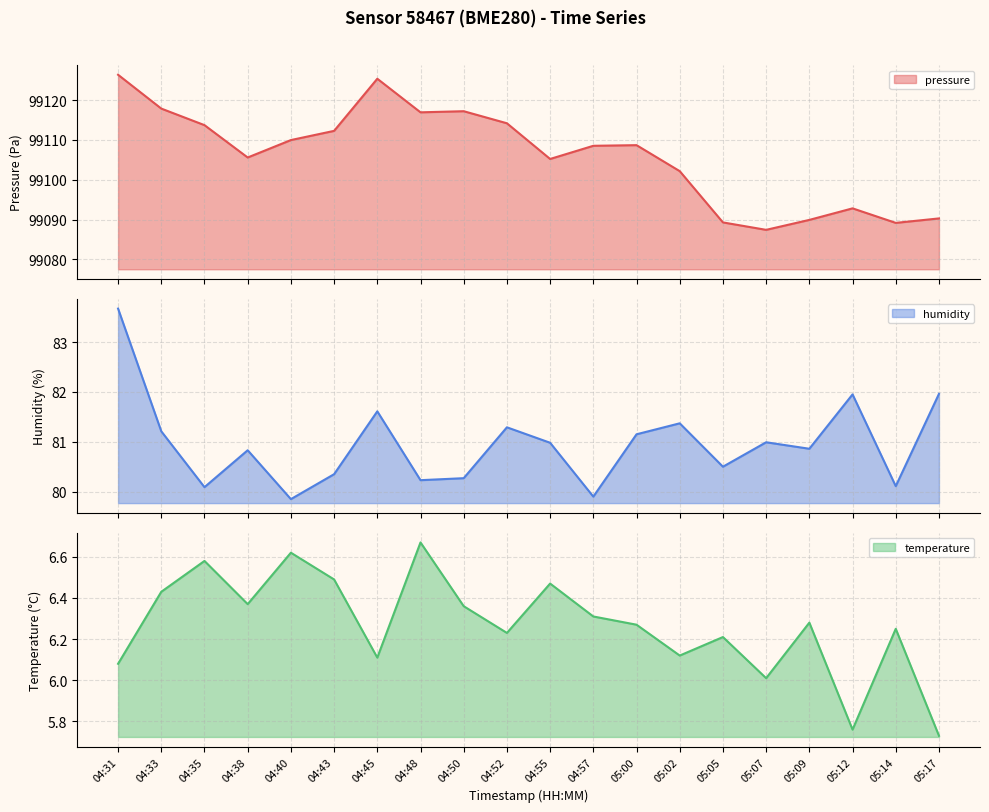

What is the difference between the highest and lowest values at 05:17?

99084.6